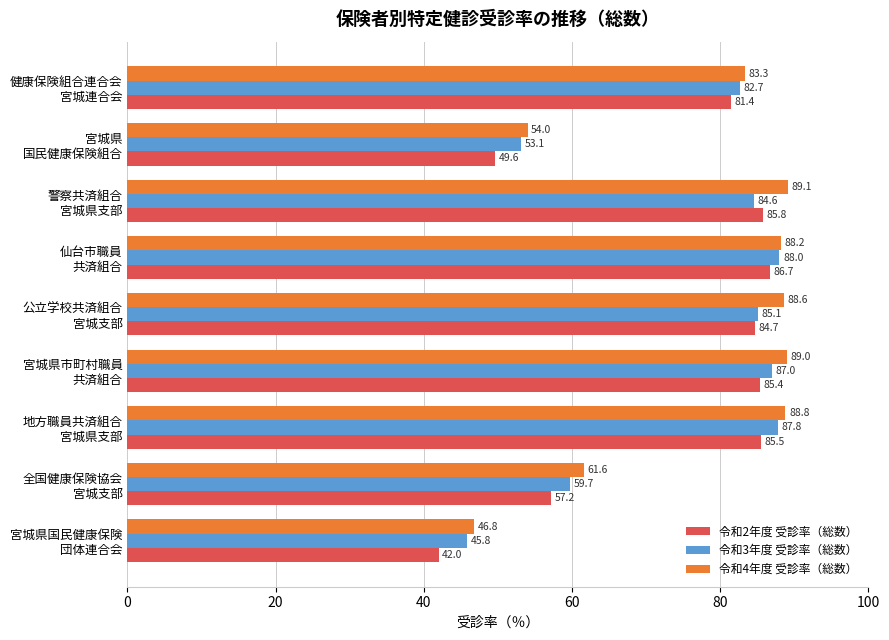

How many values in the 令和3年度 受診率（総数） series exceed 84?

5